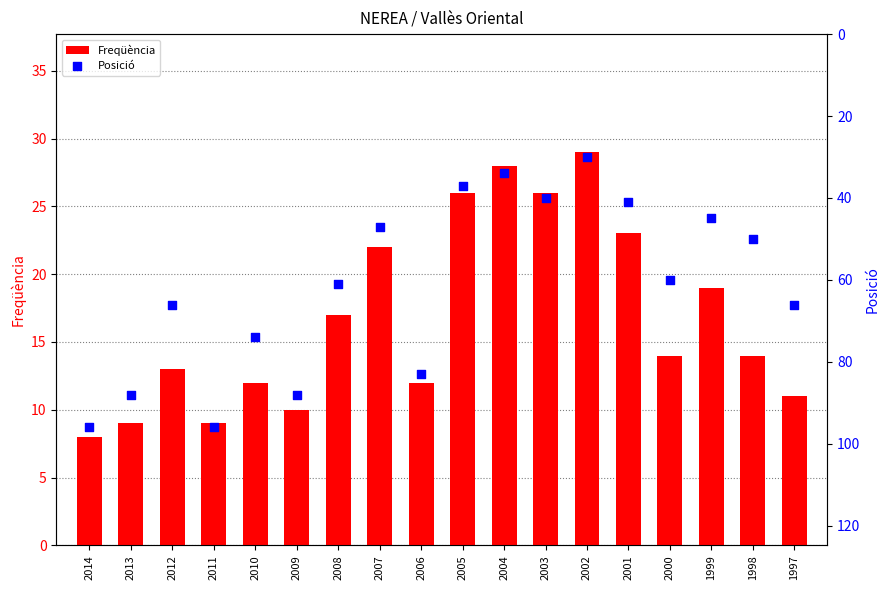

Which series contains the lowest Y value?

Freqüència